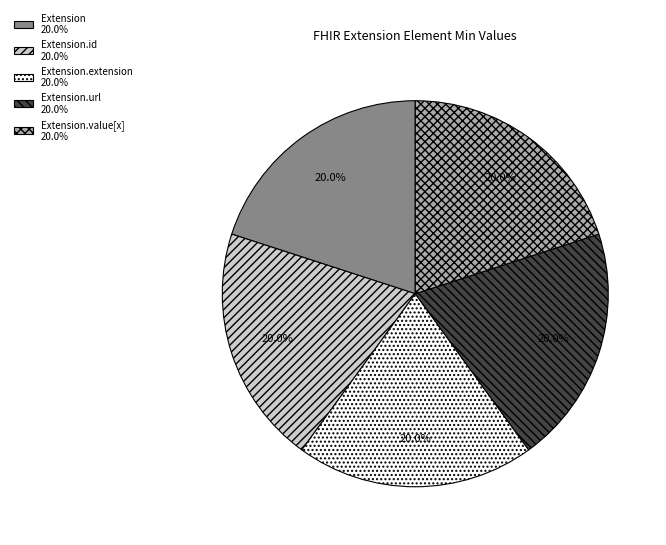

Does Extension.value[x] 20.0% account for over 50% of the chart?

No